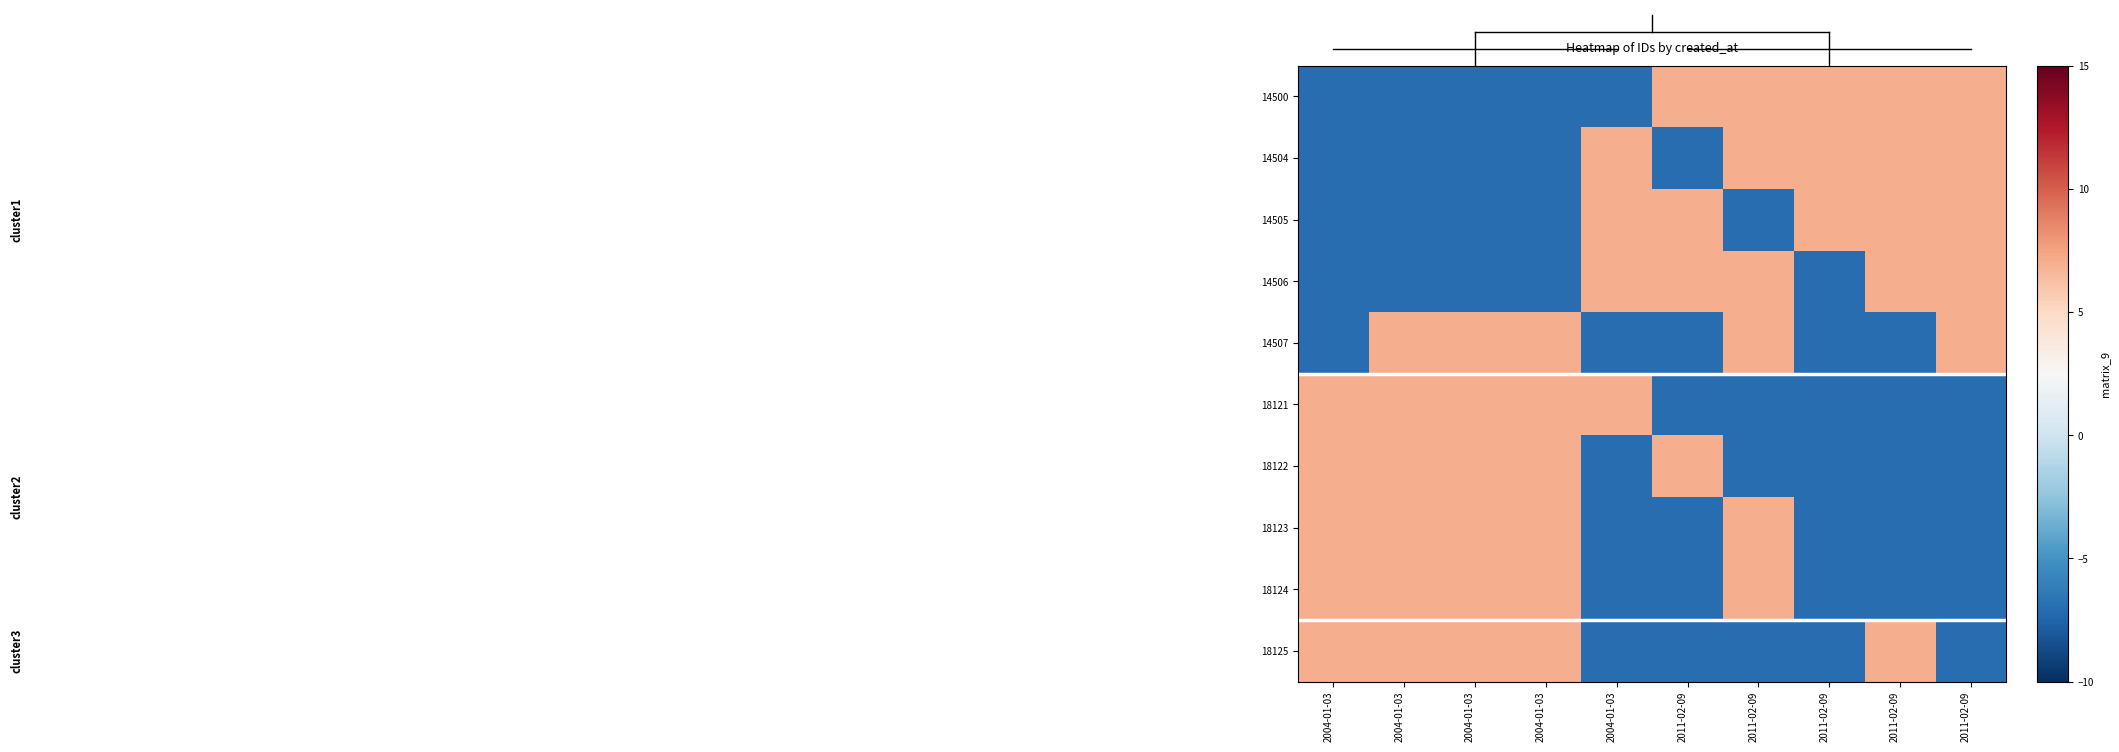

What is the spread (max minus min) of values at 2004-01-03?

14.0